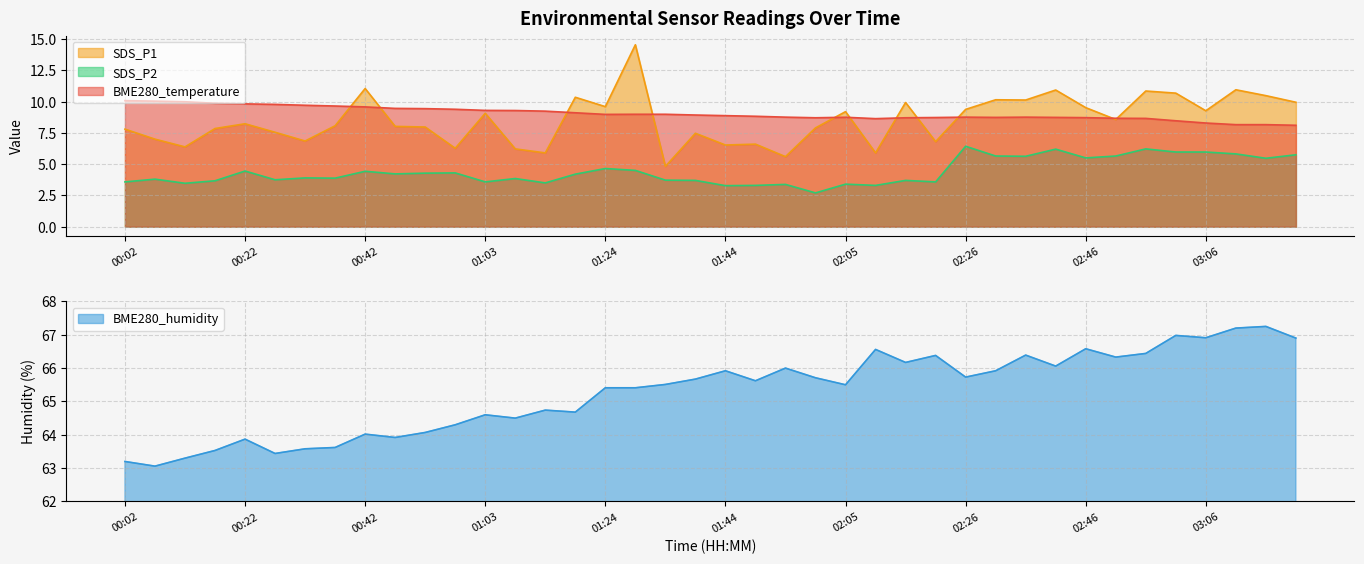

In SDS_P1, how many points are higher than both neighbors (excluding endpoints)?

13